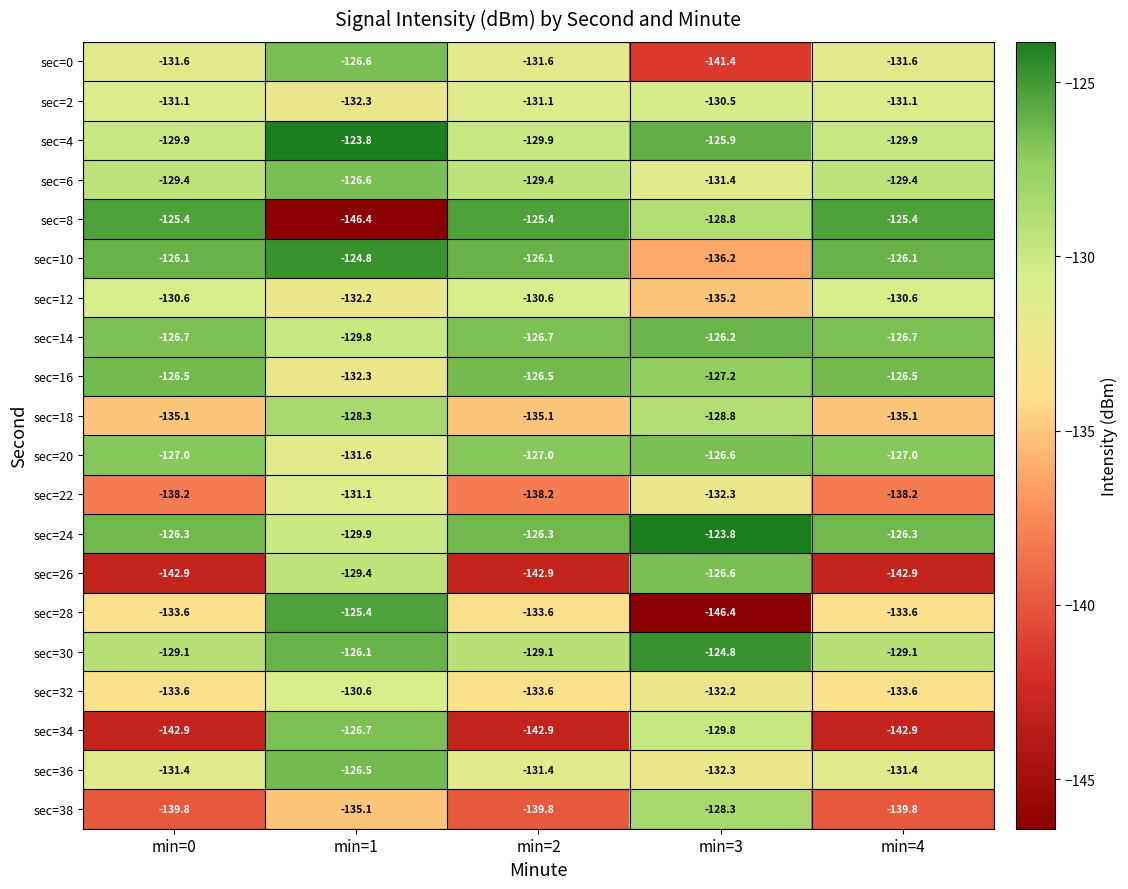

What is the minimum value shown in the chart?

-146.4